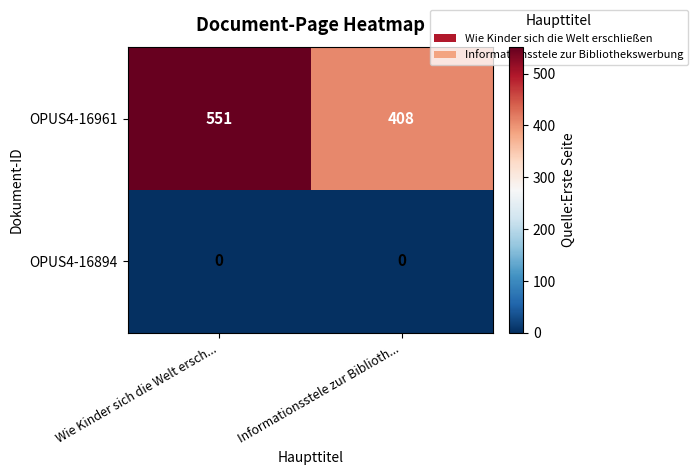

At how many categories does at least one series exceed 267?

2